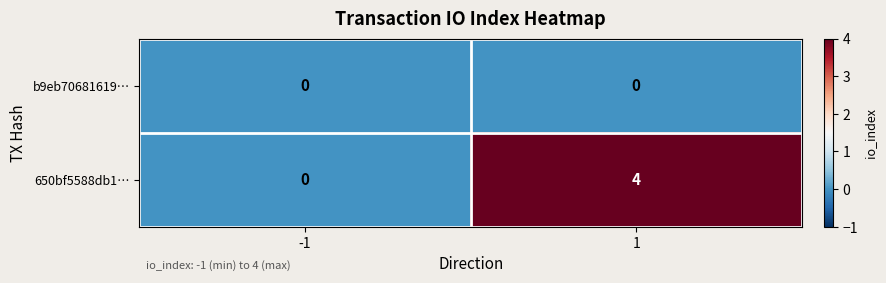

What is the total value across all series at 1?

4